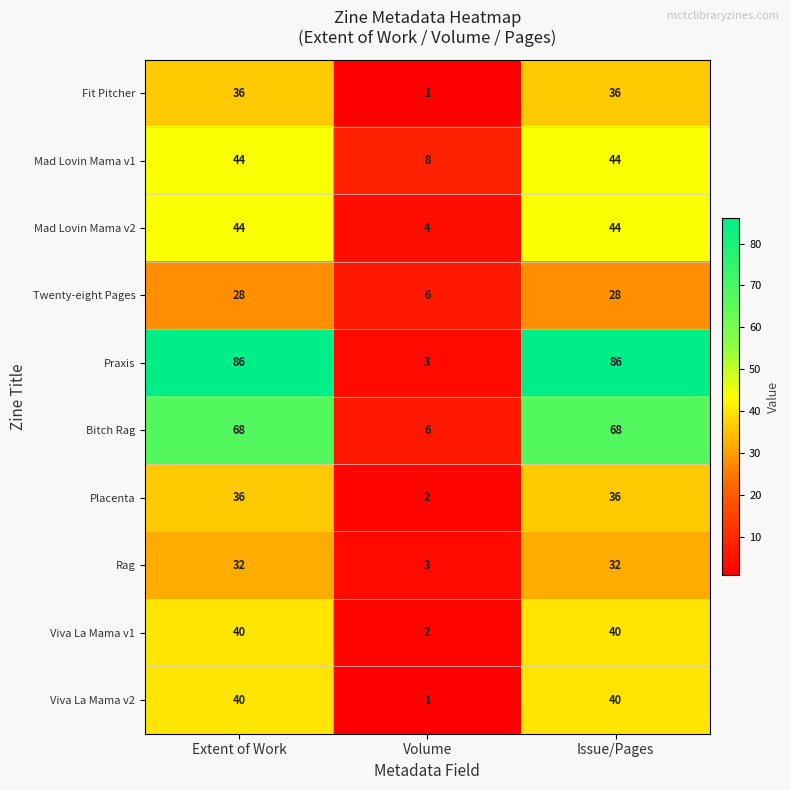

What is the average value of the Viva La Mama v1 series?

27